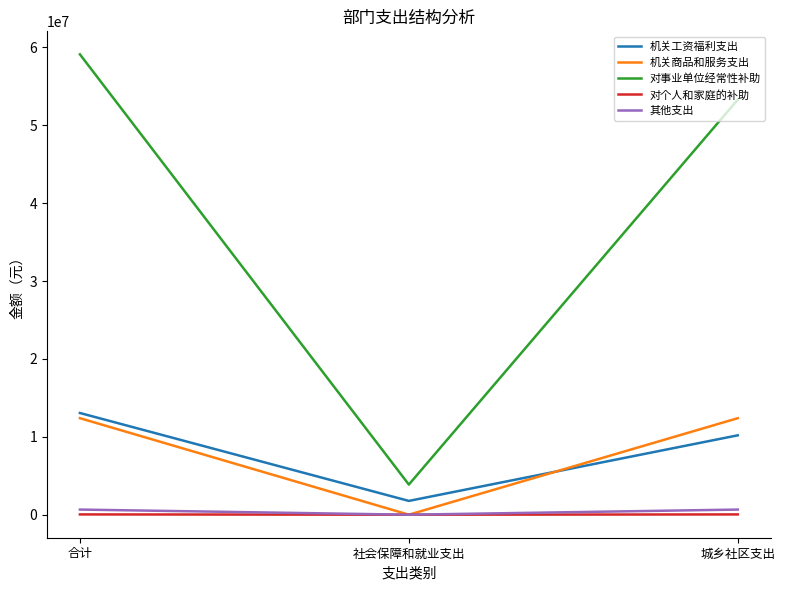

List the series in order of their peak value, lowest first.

对个人和家庭的补助, 其他支出, 机关商品和服务支出, 机关工资福利支出, 对事业单位经常性补助